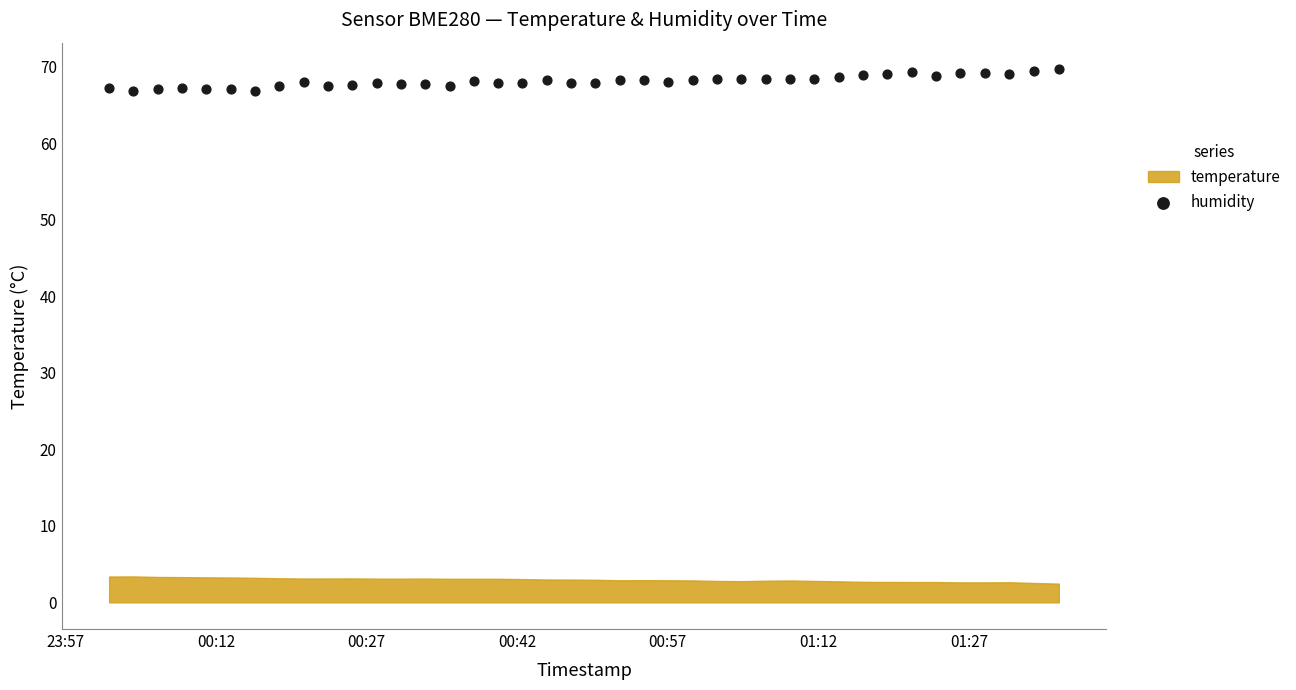

How many points are shown in the scatter plot?

40